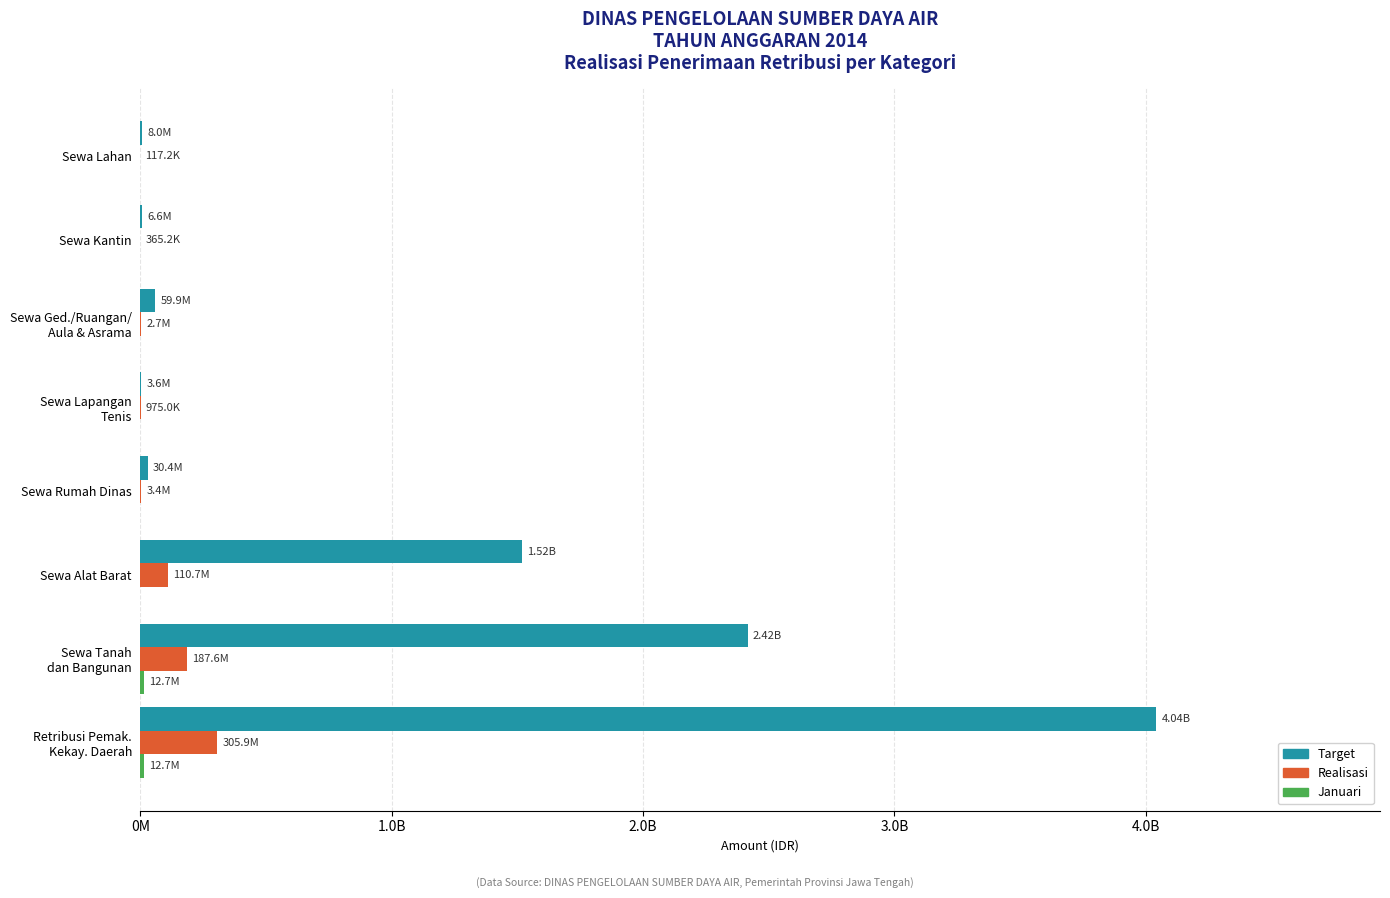

At which category is the sum across all series the highest?

Retribusi Pemak.
Kekay. Daerah